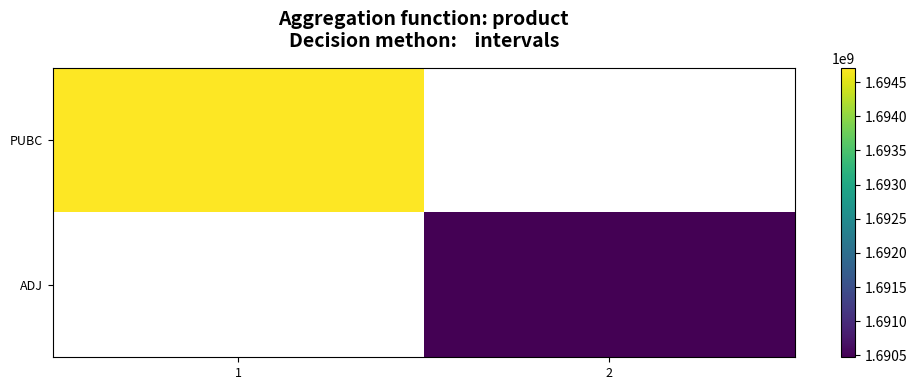

The PUBC series shows 1694707799.0 at 1. True or false?

True